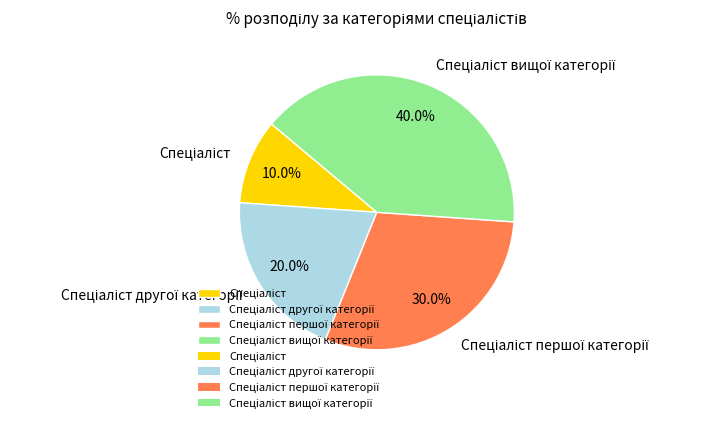

To the nearest percent, what is the difference between the largest and smallest slice percentages?

30%